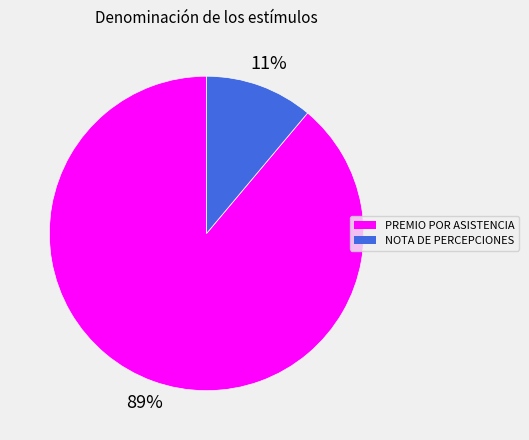

To the nearest percent, what is the average slice percentage?

50%